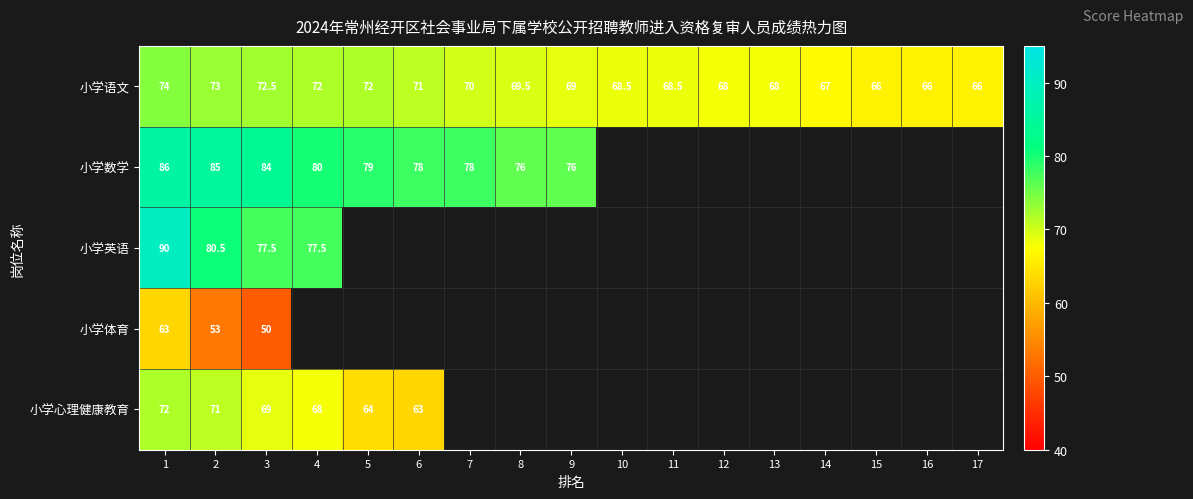

At 1, list the series in order from largest to smallest.

小学英语, 小学数学, 小学语文, 小学心理健康教育, 小学体育